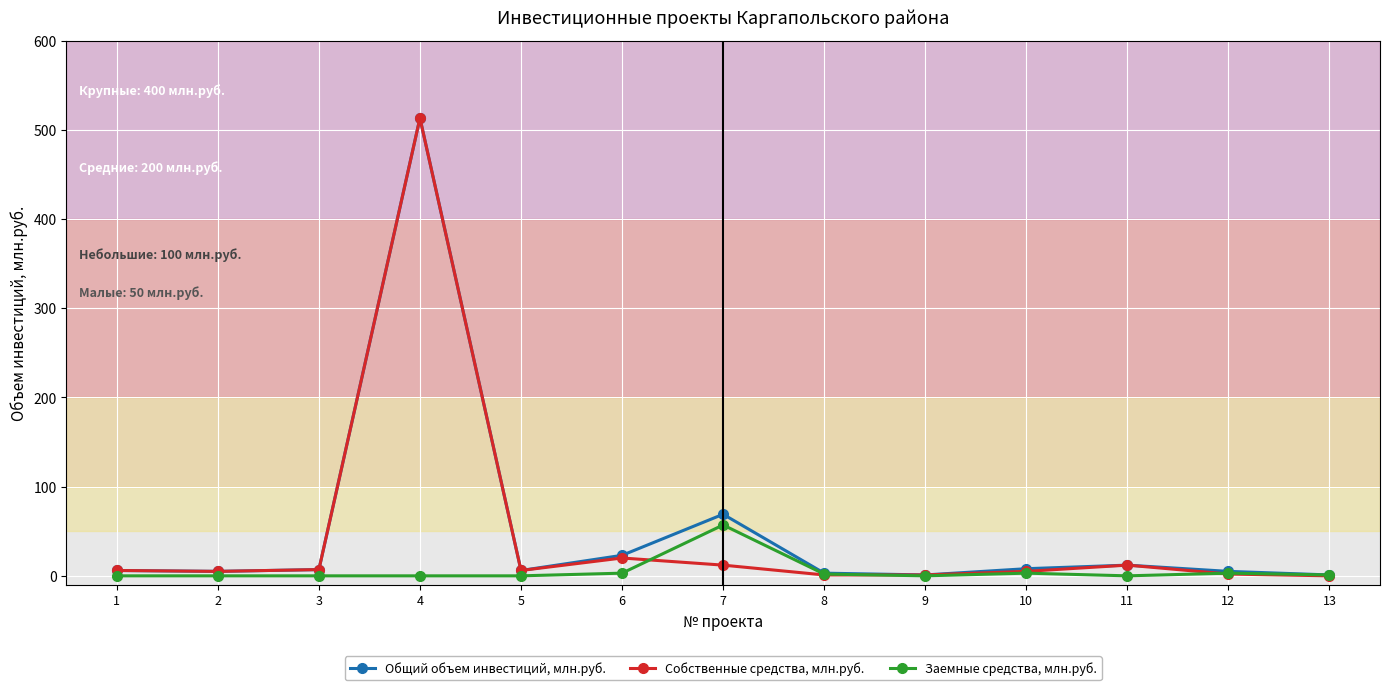

Does the chart display data point markers on the line(s)?

Yes